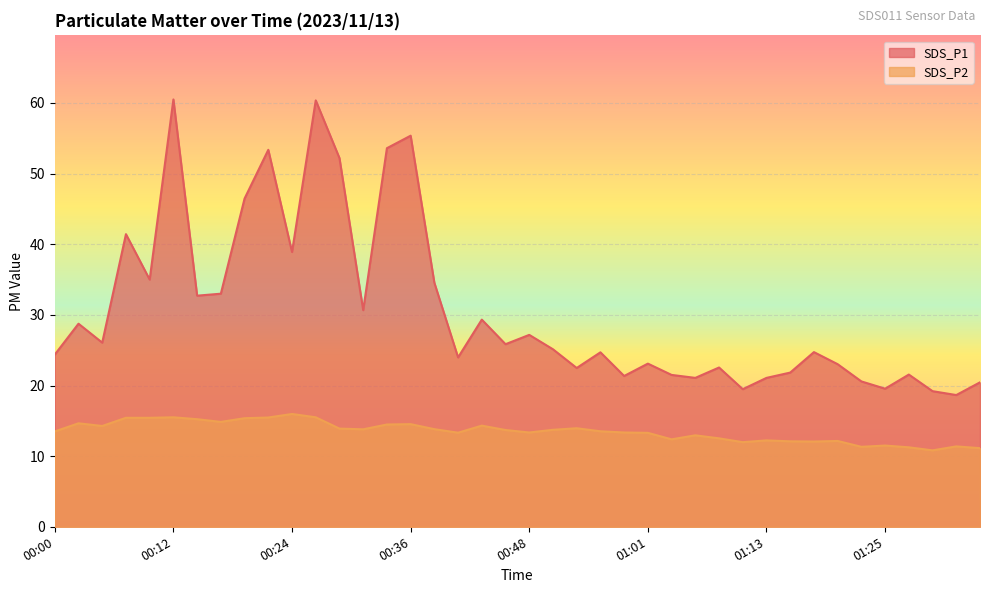

At how many categories does at least one series exceed 37?

9